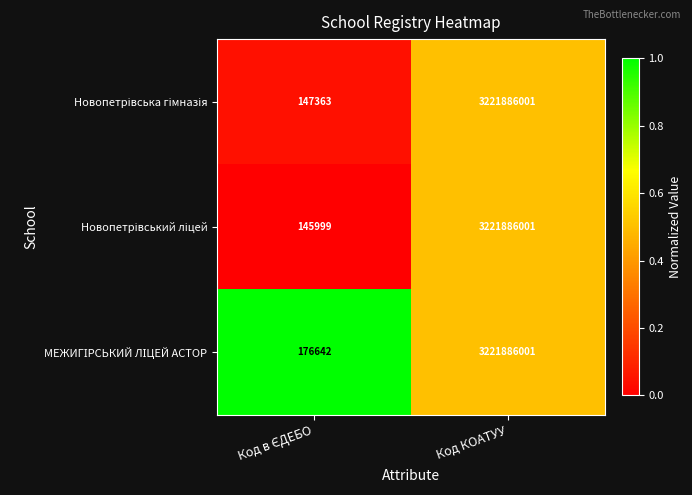

What is the minimum value shown in the chart?

145999